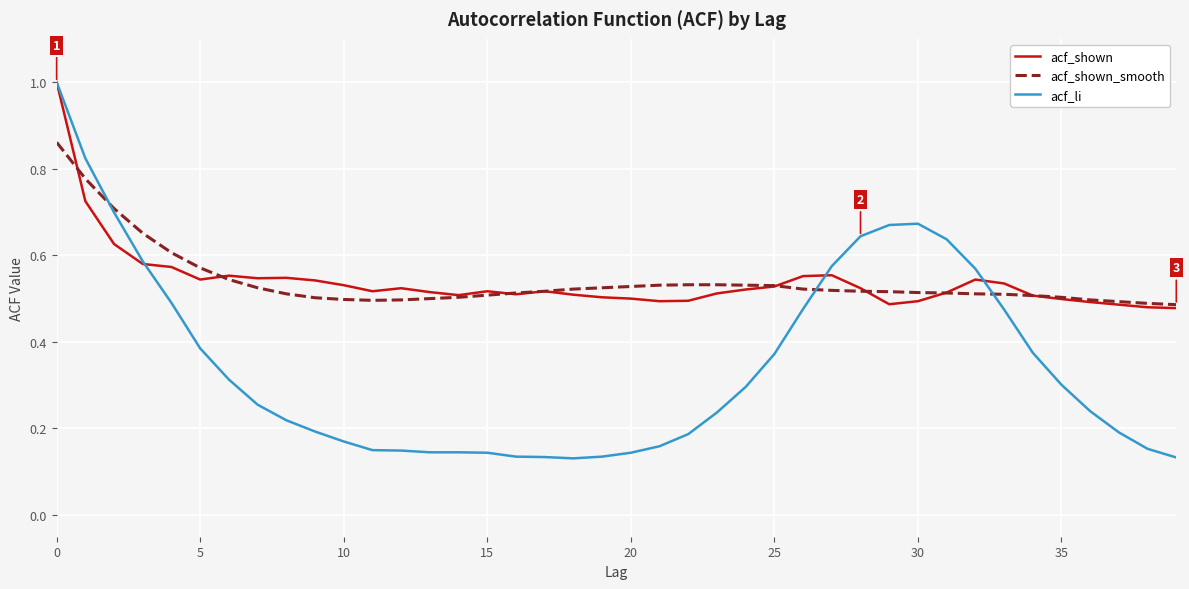

What is the greatest value displayed?

1.0